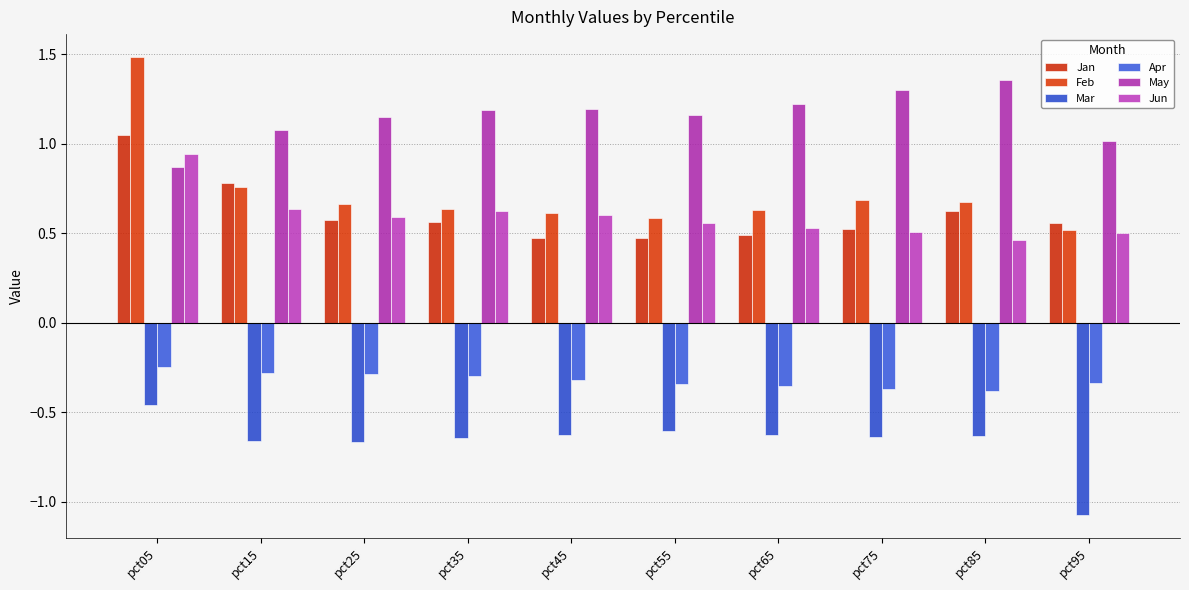

Which has a higher value, pct75 or pct65?

pct75